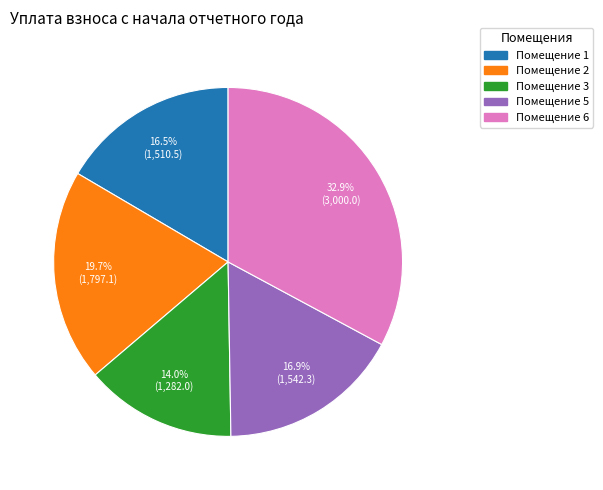

To the nearest percent, what is the average slice percentage?

20%